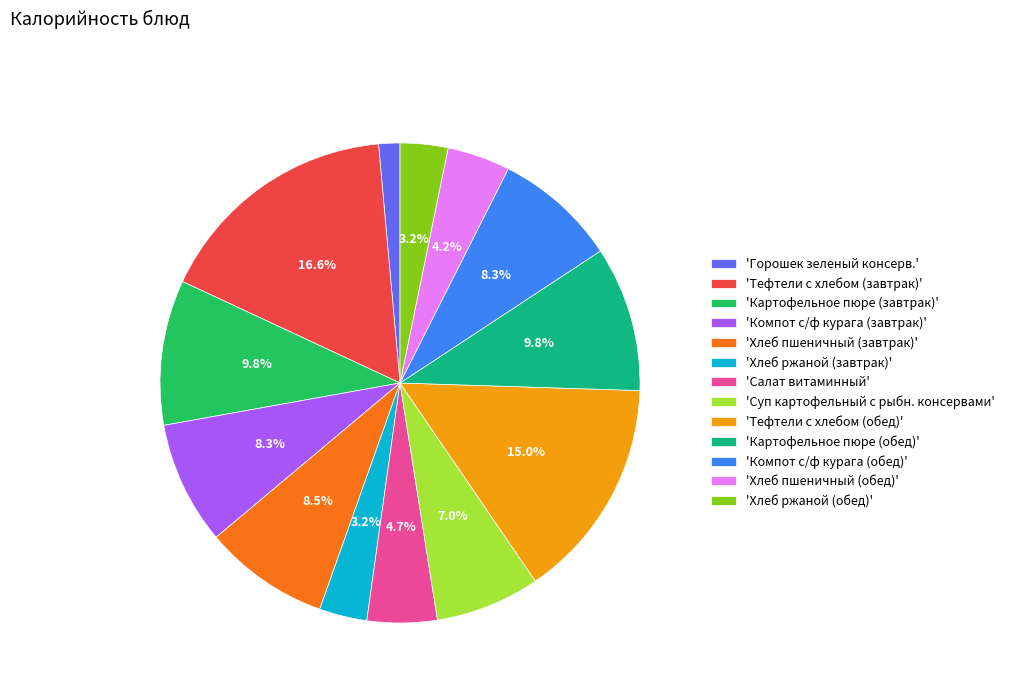

Does 'Хлеб ржаной (обед)' represent more than half of the total?

No